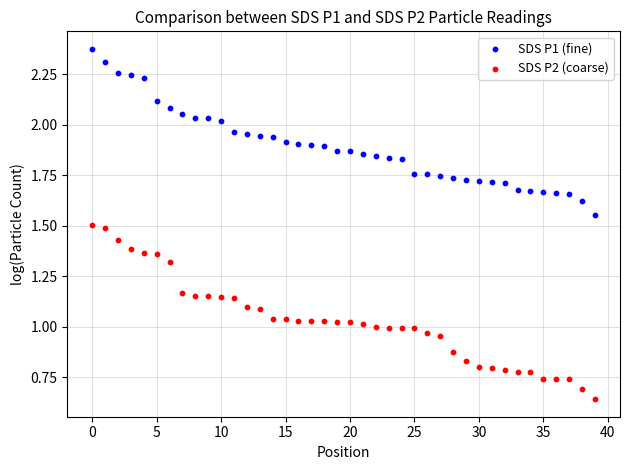

What are all the series names shown in the legend?

SDS P1 (fine), SDS P2 (coarse)